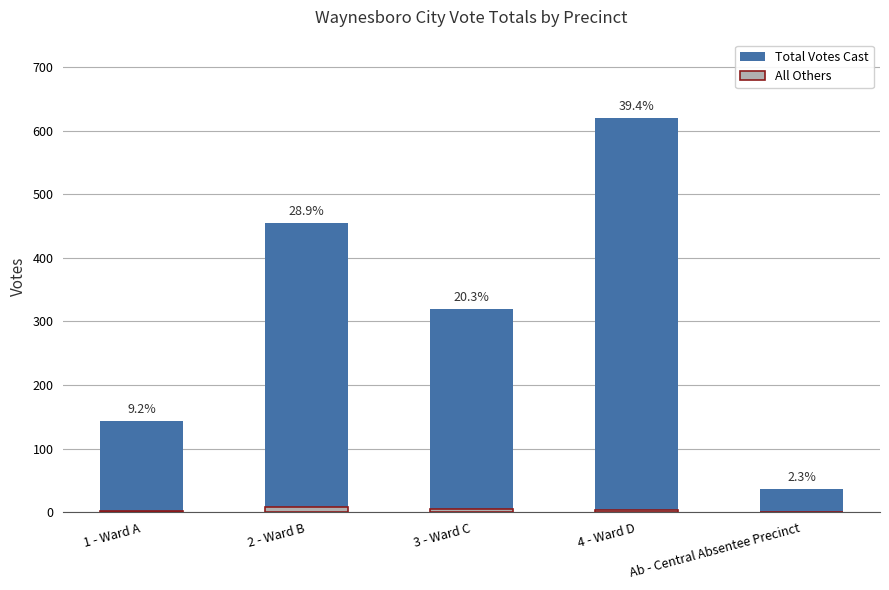

The value of Total Votes Cast at 3 - Ward C is 192. True or false?

False